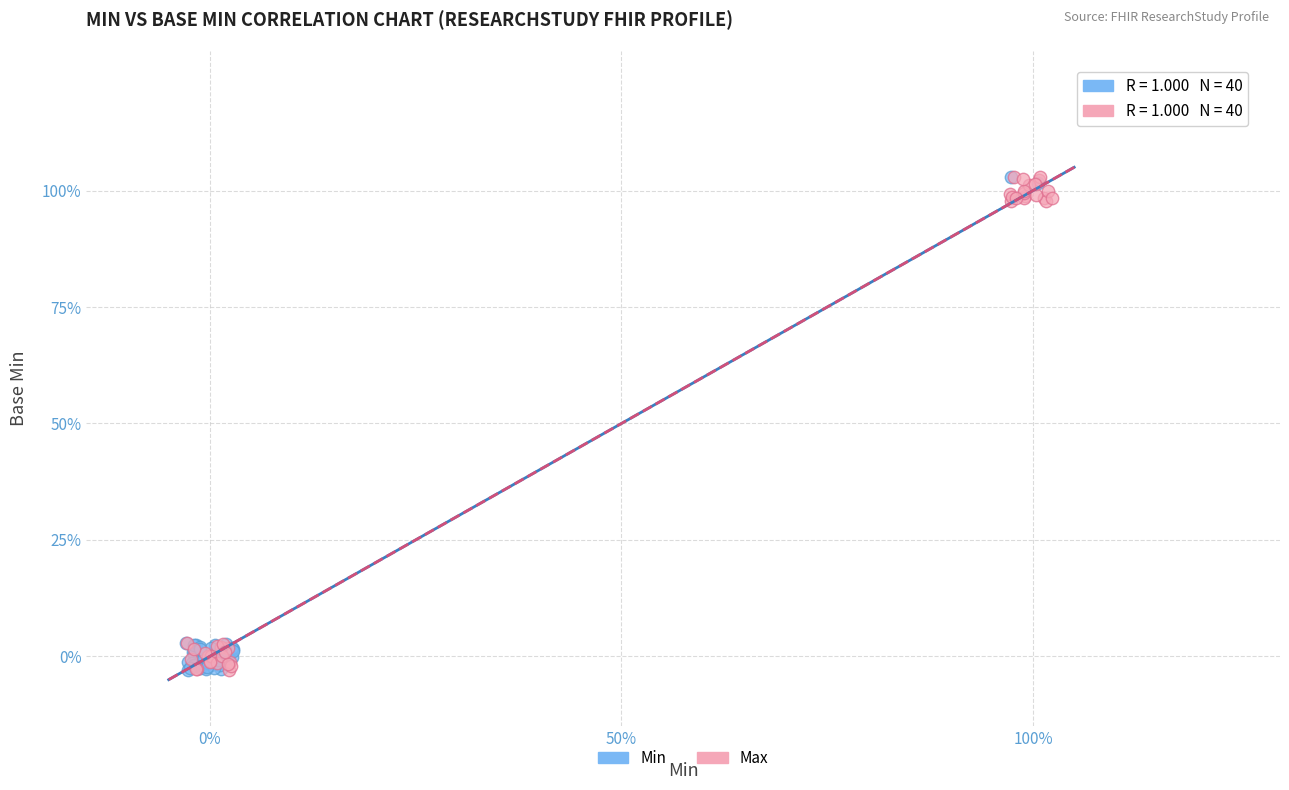

What are all the series names shown in the legend?

Min, Max